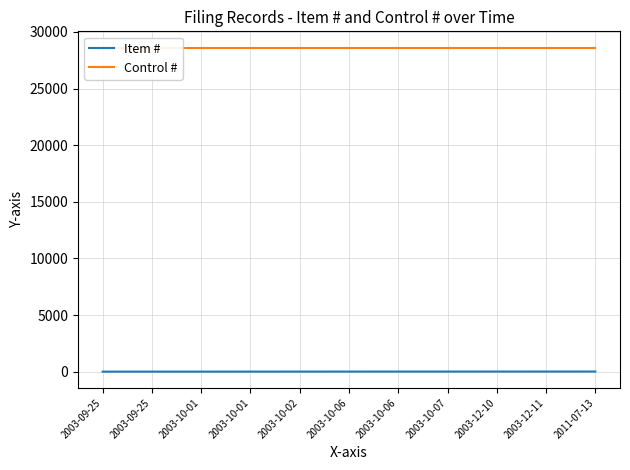

At which label does Item # first exceed 6?

2003-10-06